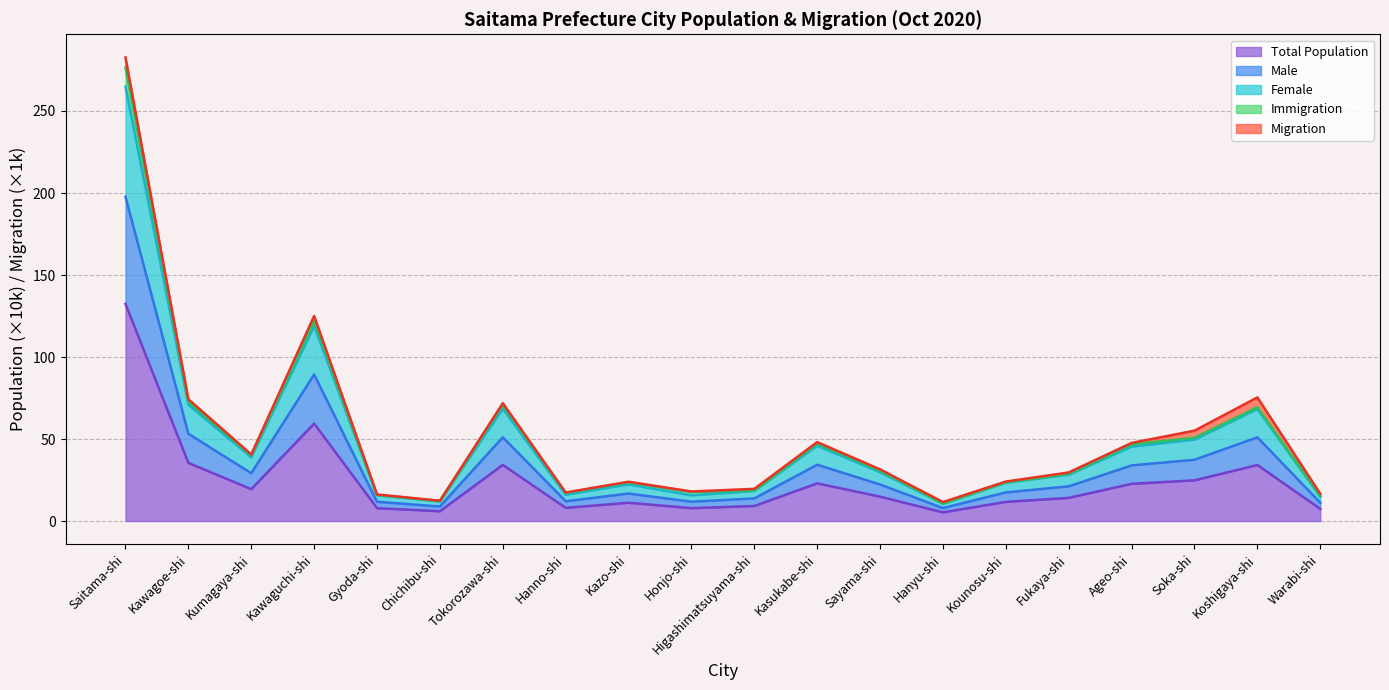

What is the maximum value for Total Population?

132.4